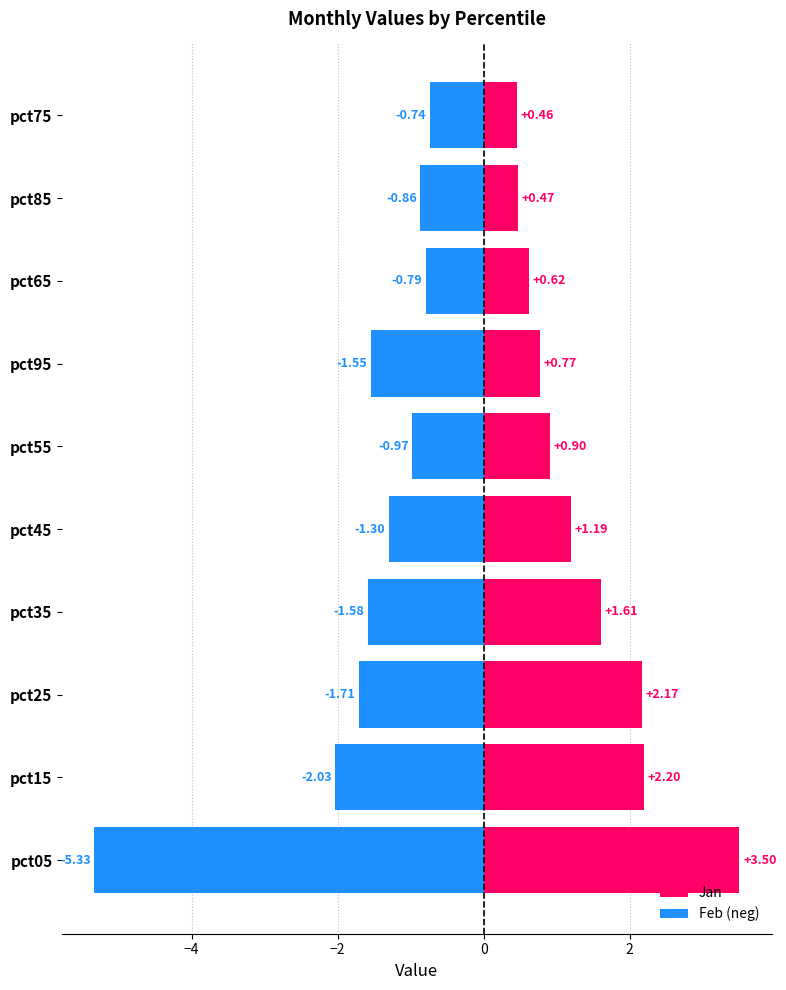

What is the value of the Feb (neg) bar at the 4th from the left?

-1.6